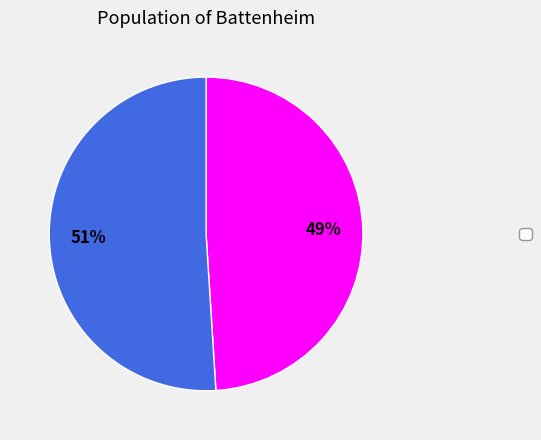

To the nearest percent, what is the difference between the largest and smallest slice percentages?

2%